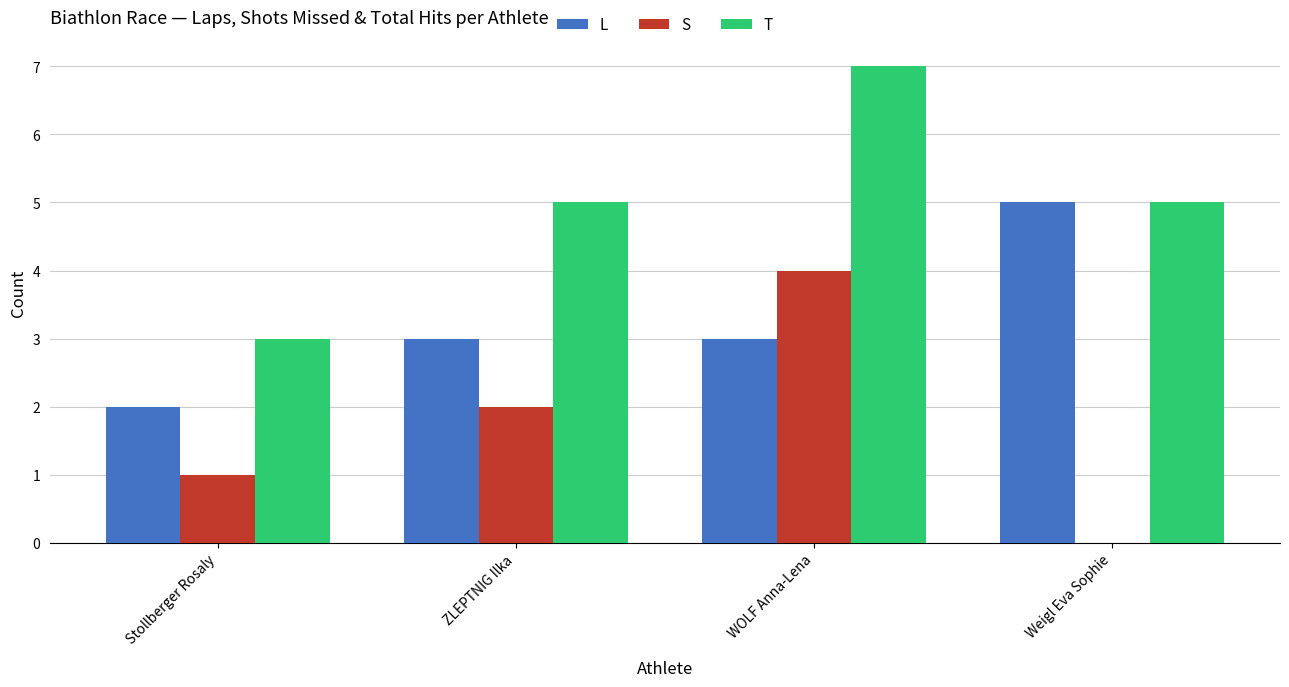

Where is S nearest to the value 2?

ZLEPTNIG Ilka